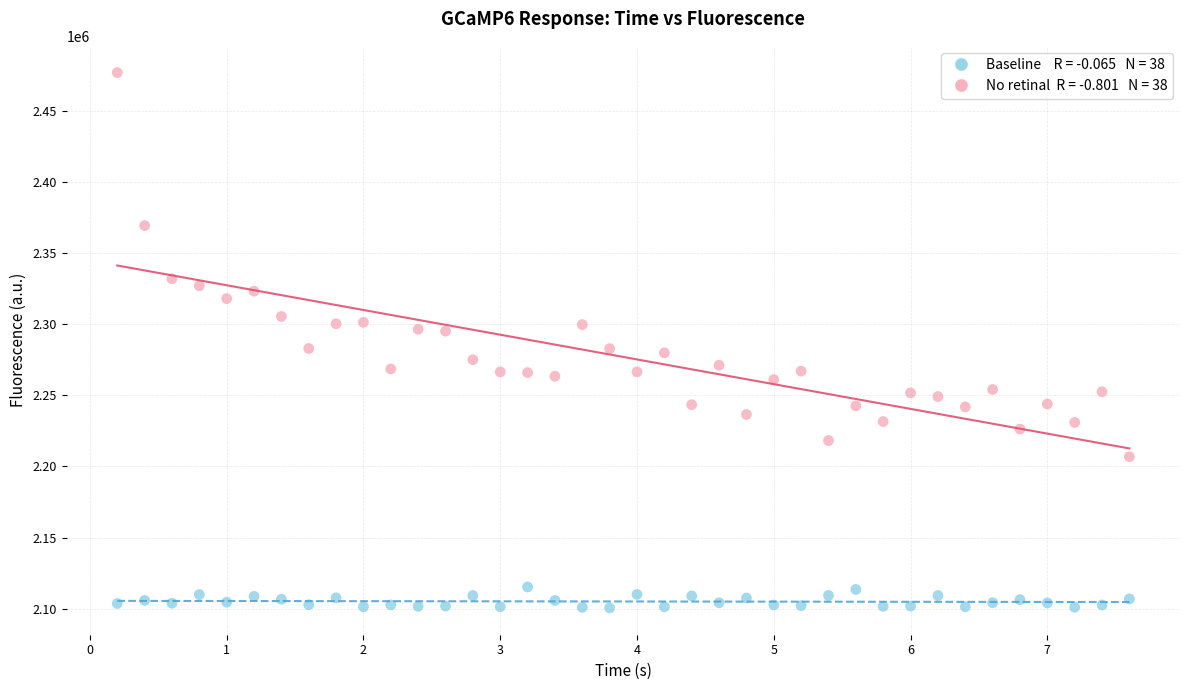

Across all data points, what is the range of Y values (max minus min)?

376648